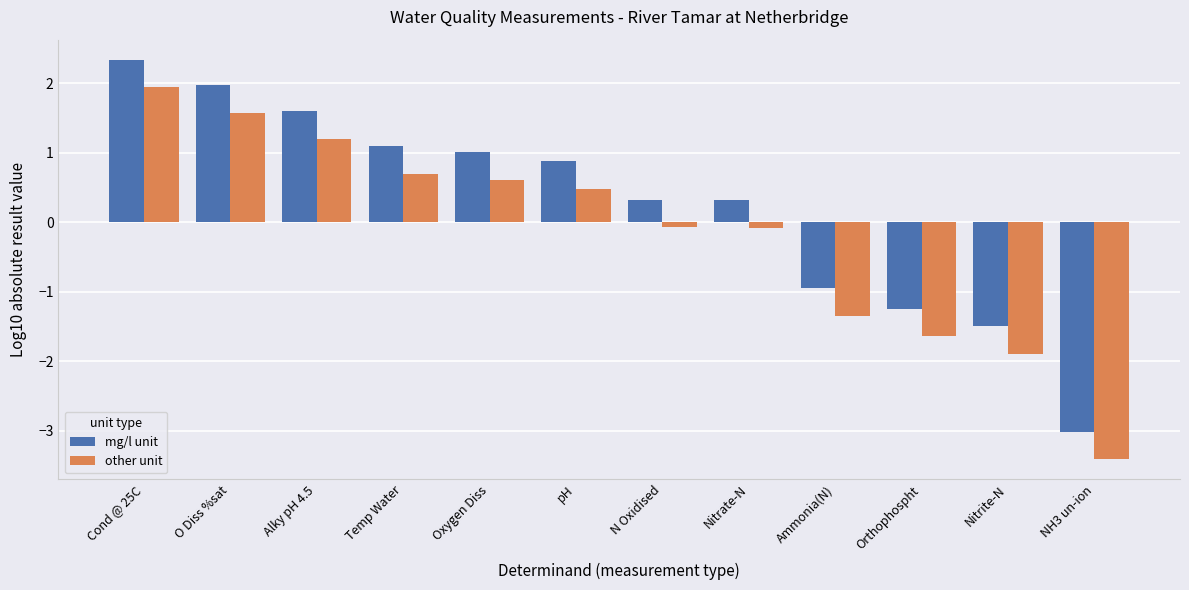

Count the number of data series in this chart.

2